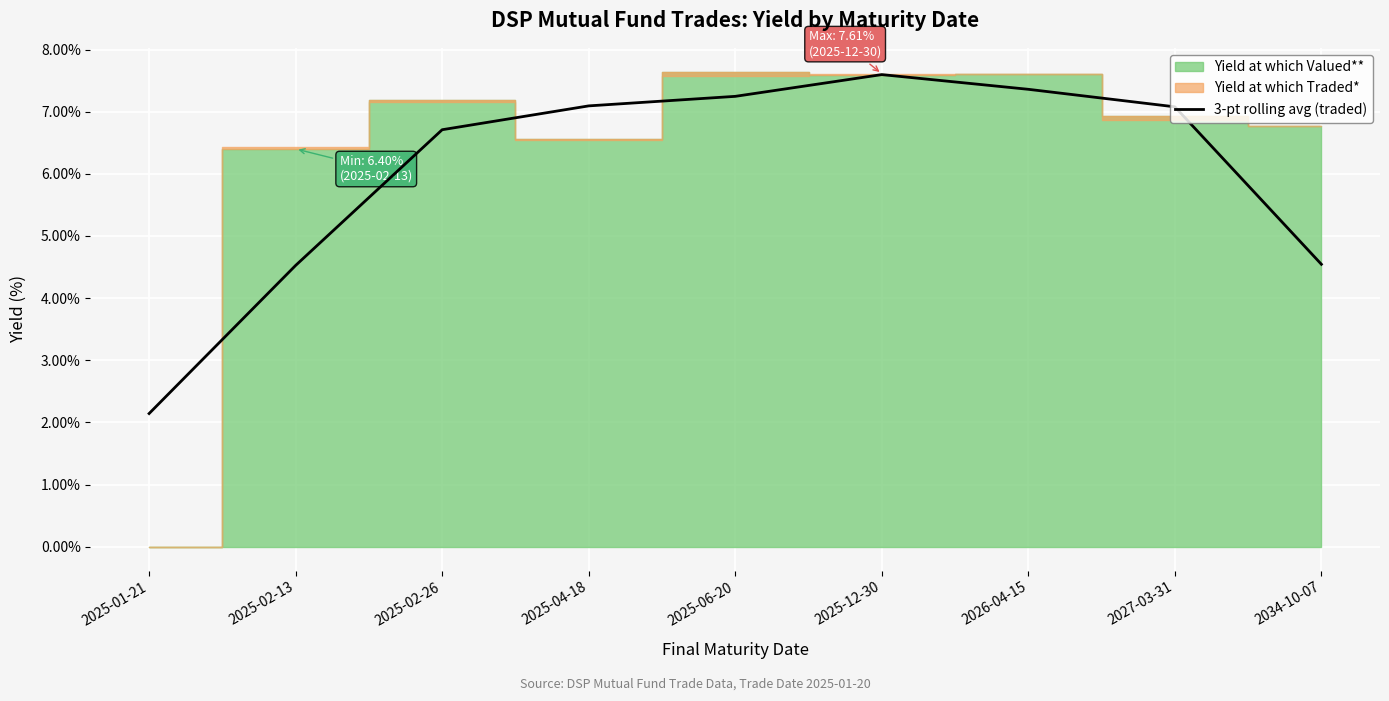

How many values exceed 7?

5